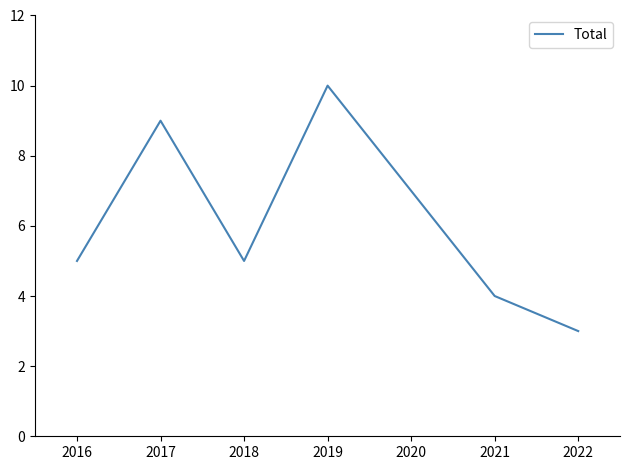

Which label corresponds to the largest value in the chart?

2019